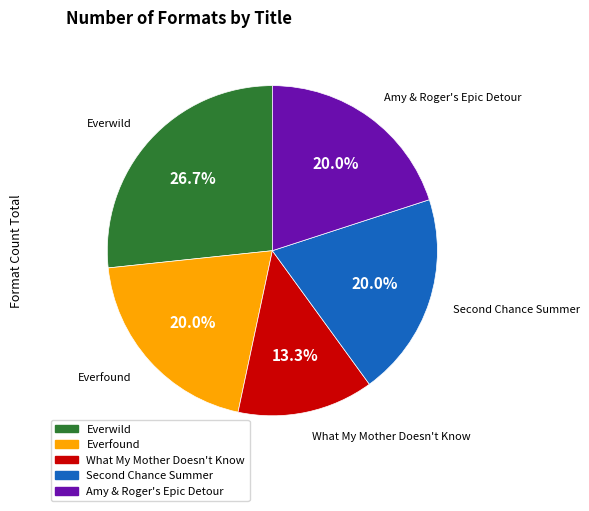

The Amy & Roger's Epic Detour slice represents 28% of the pie. True or false?

False